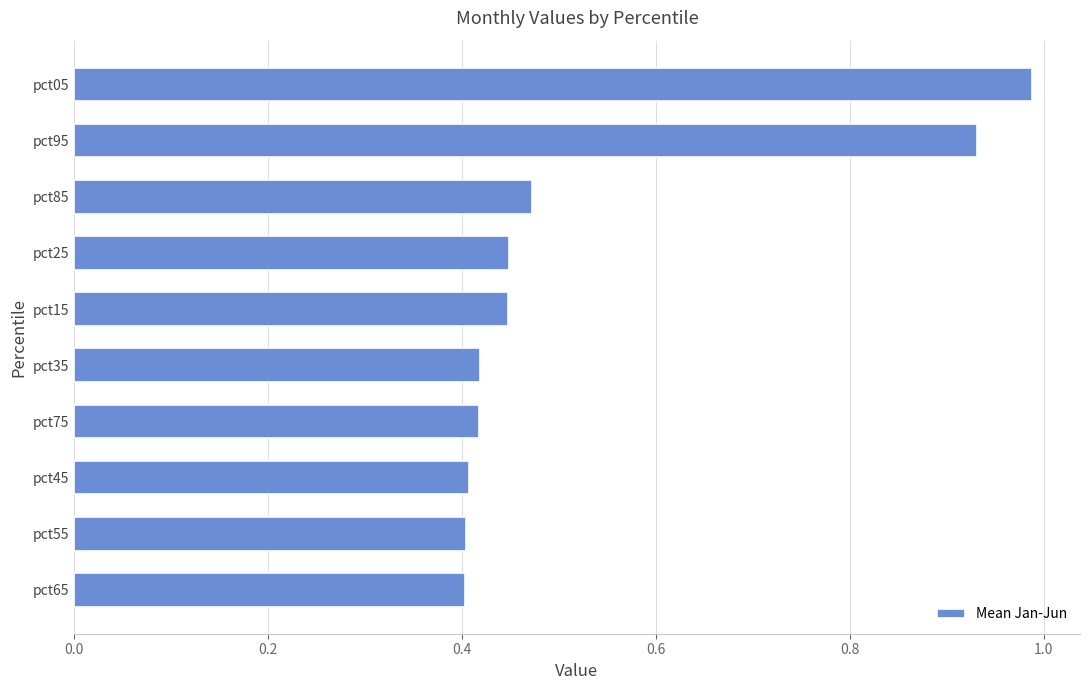

What is the difference between the maximum and second lowest values?

0.6